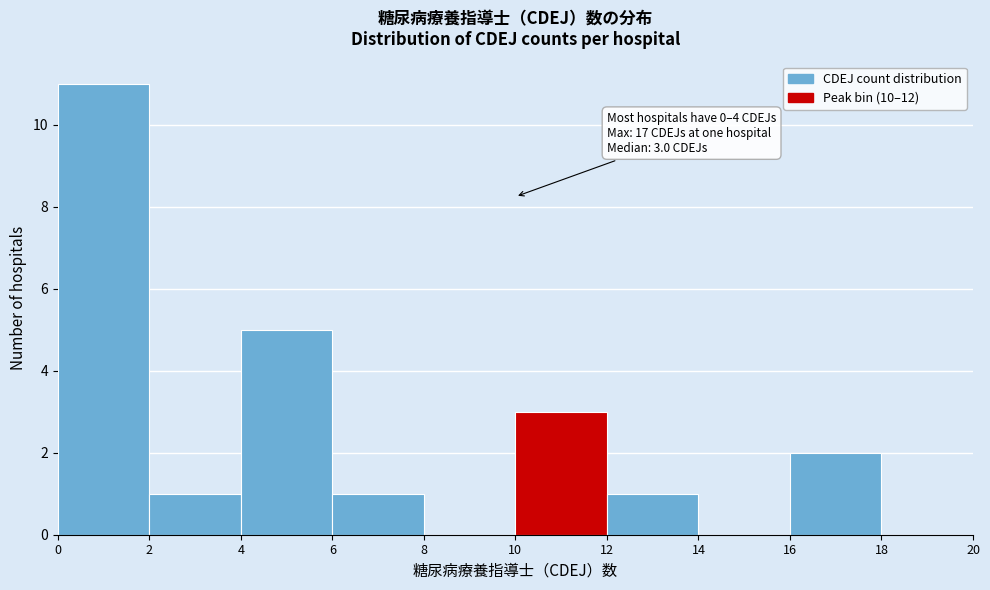

Which range on the x-axis has the tallest bar?

0 to 2